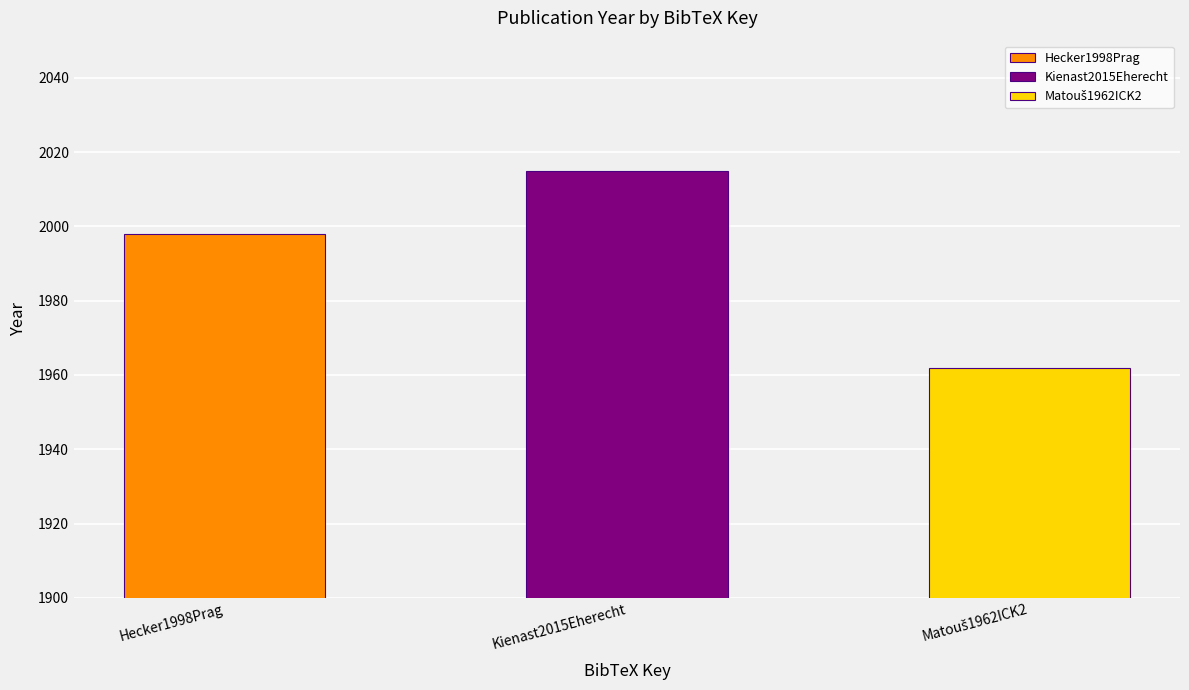

What is the difference between the values at Kienast2015Eherecht and Hecker1998Prag?

17